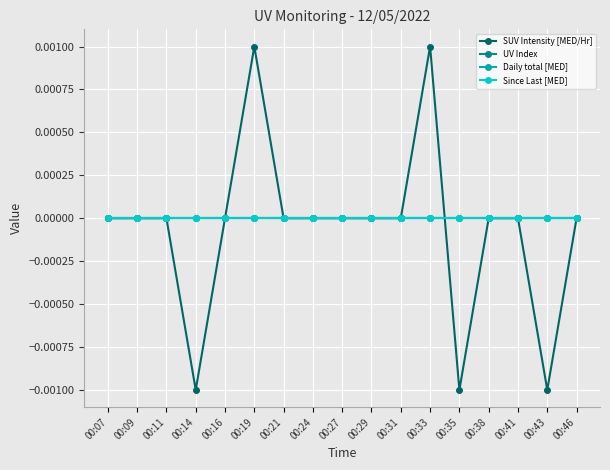

How many lines are shown in the chart?

4